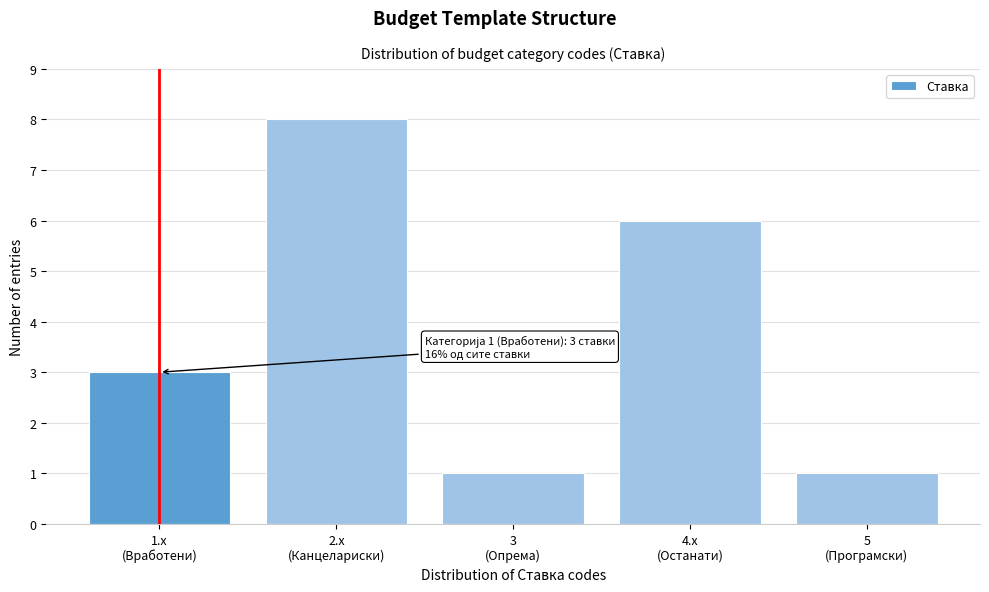

Reading left to right, transcribe all the data shown in this chart.

3	8	1	6	1